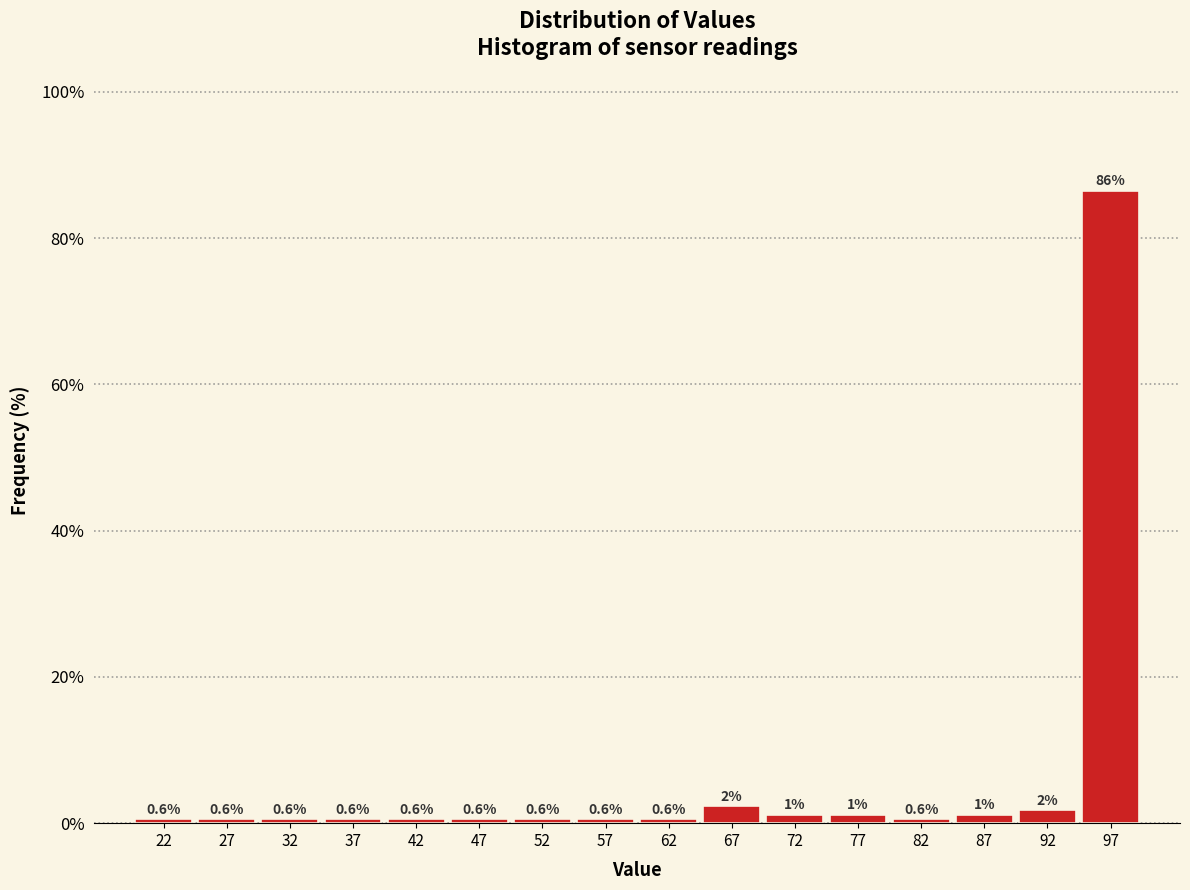

Which range on the x-axis has the tallest bar?

95 to 100